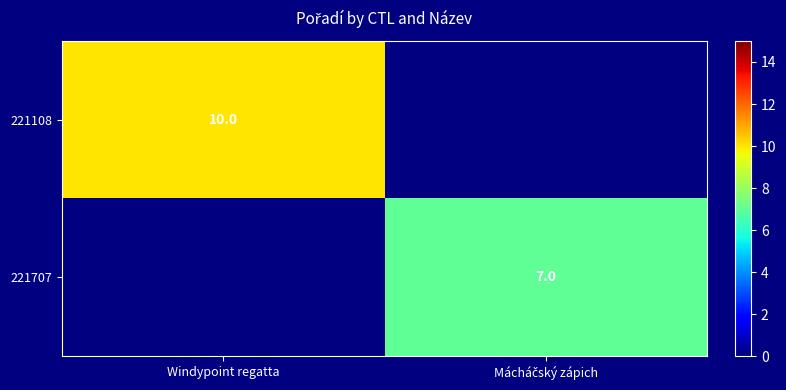

Which has a higher value, Mácháčský zápich or Windypoint regatta?

Windypoint regatta